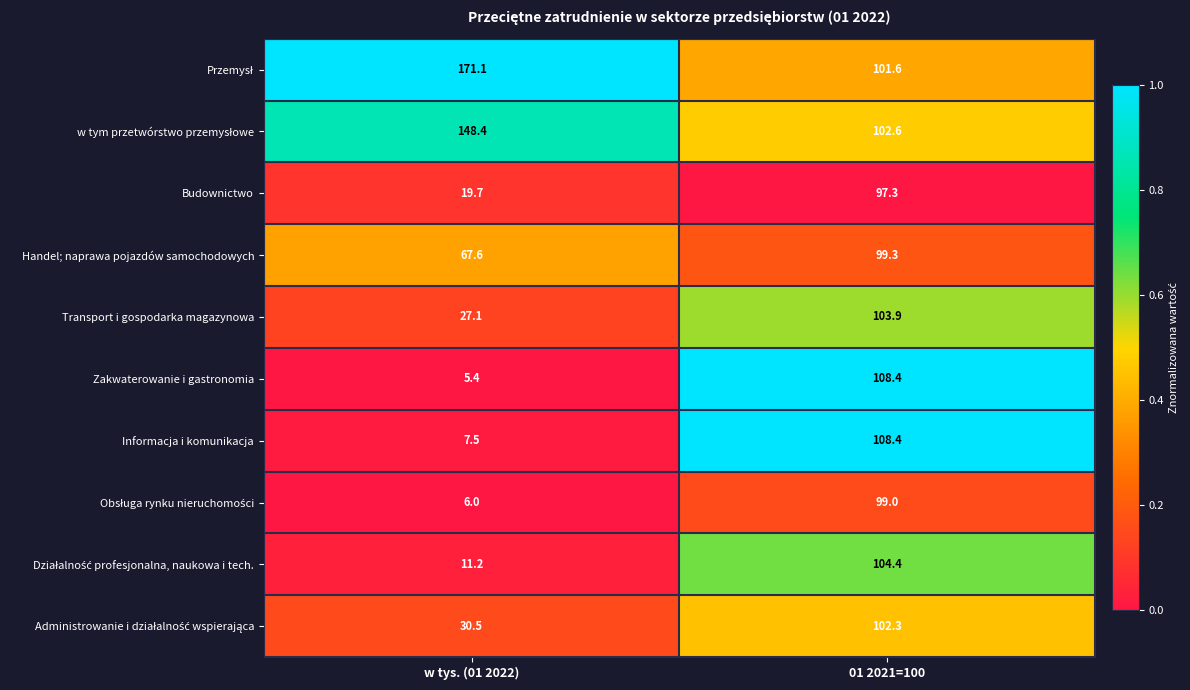

At which category is the sum across all series the highest?

01 2021=100